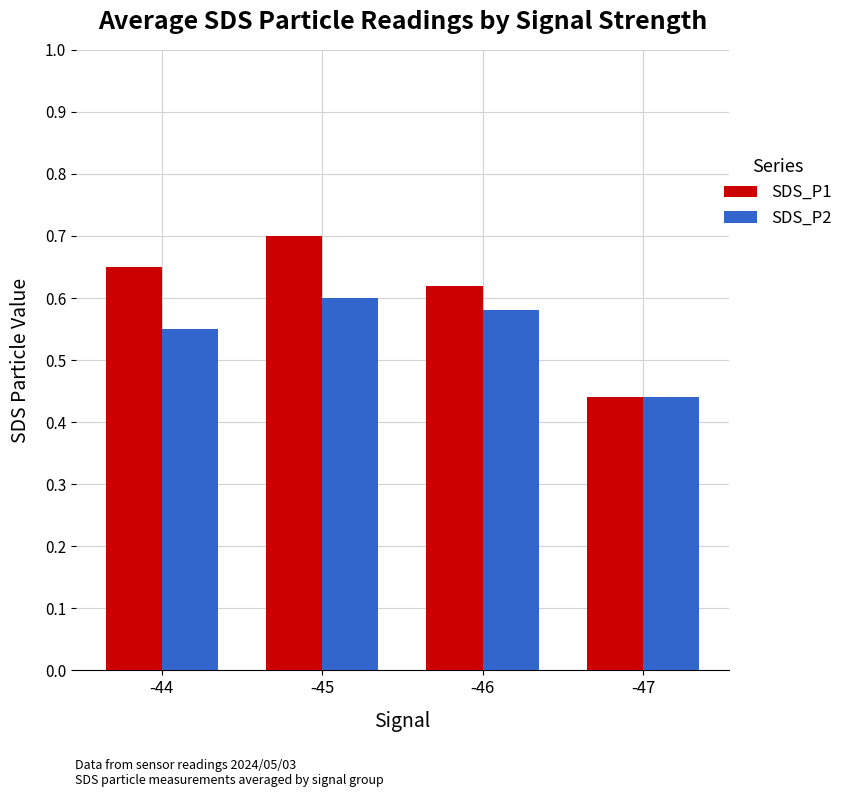

What is the difference between the maximum and minimum values in the SDS_P1 series?

0.3